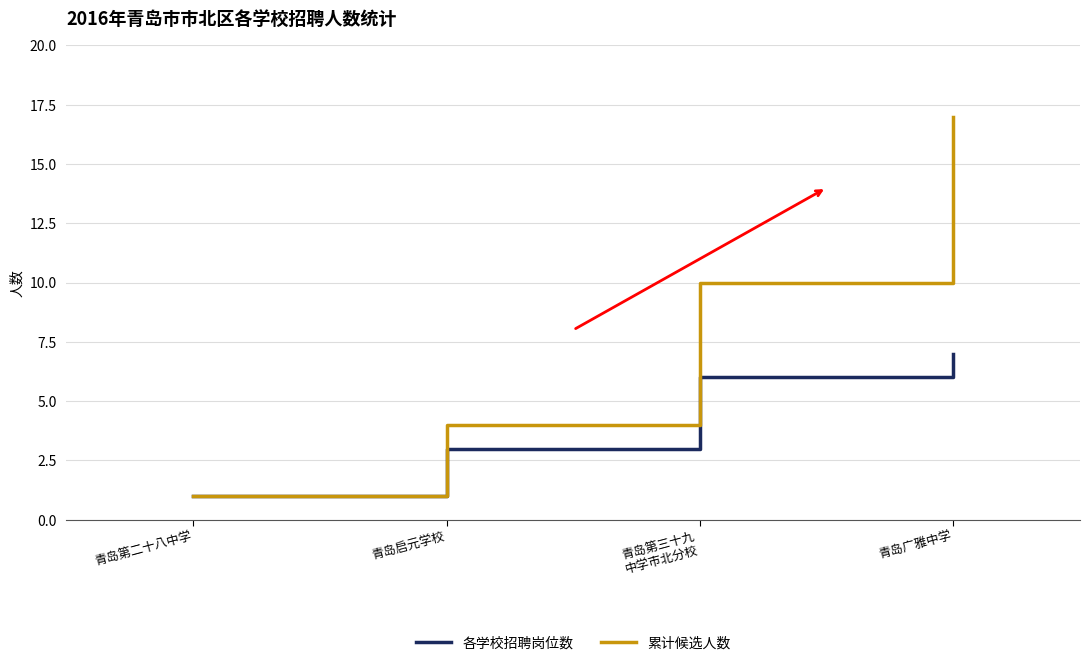

Is this an area chart (filled region under the line)?

No